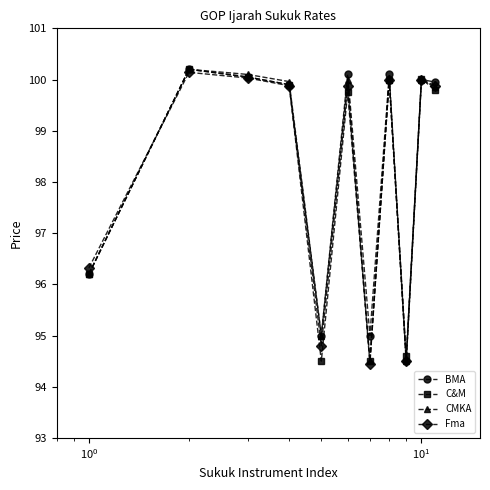

What is the maximum value for CMKA?

100.2